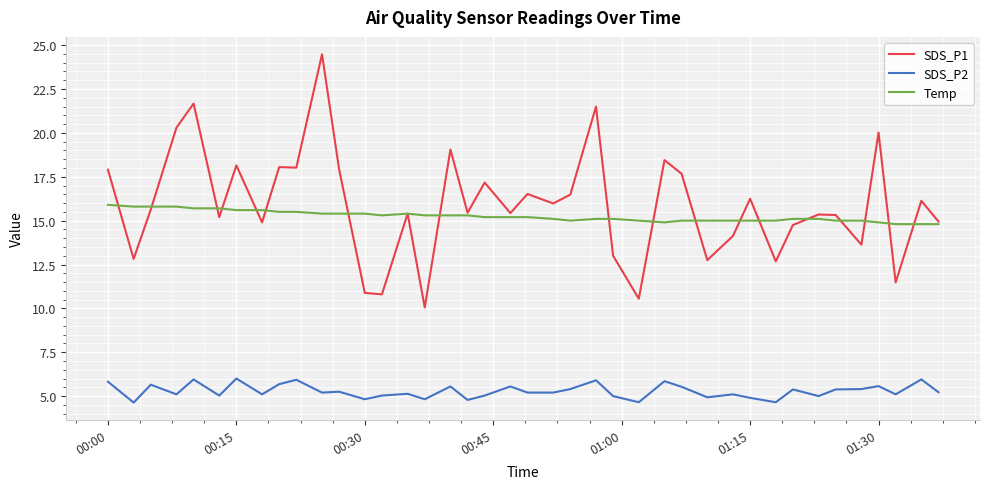

List the series in order of their peak value, lowest first.

SDS_P2, Temp, SDS_P1